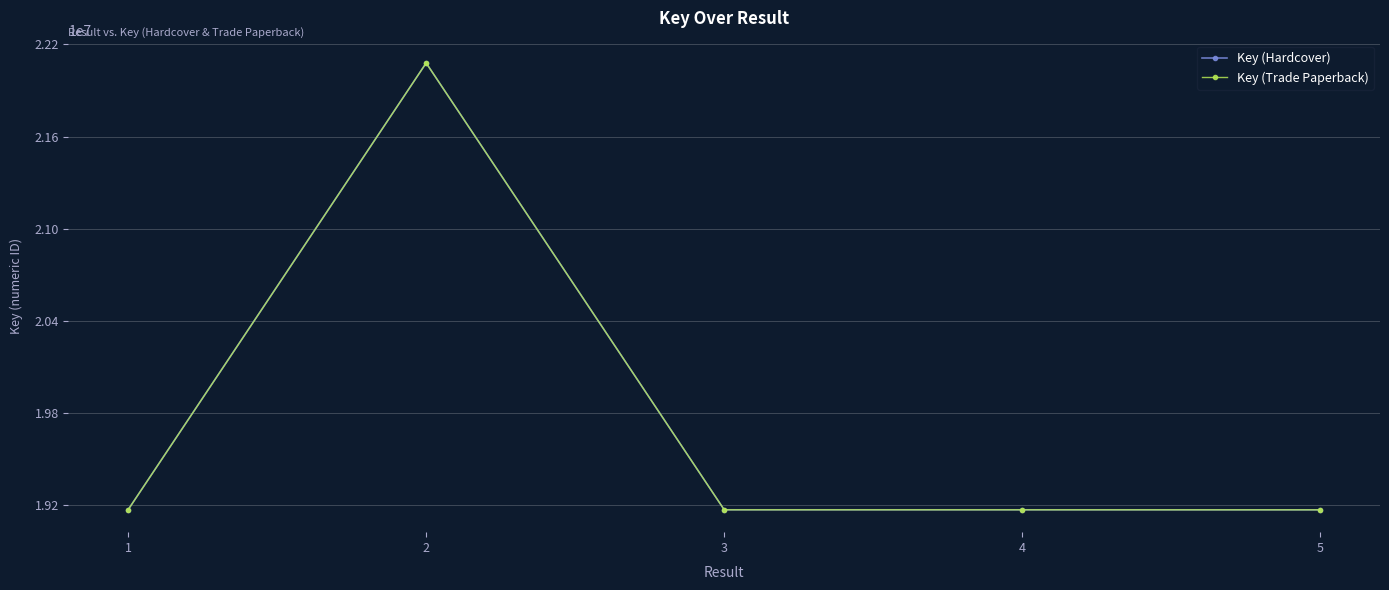

What is the sum of all Key (Hardcover) values?

98747342